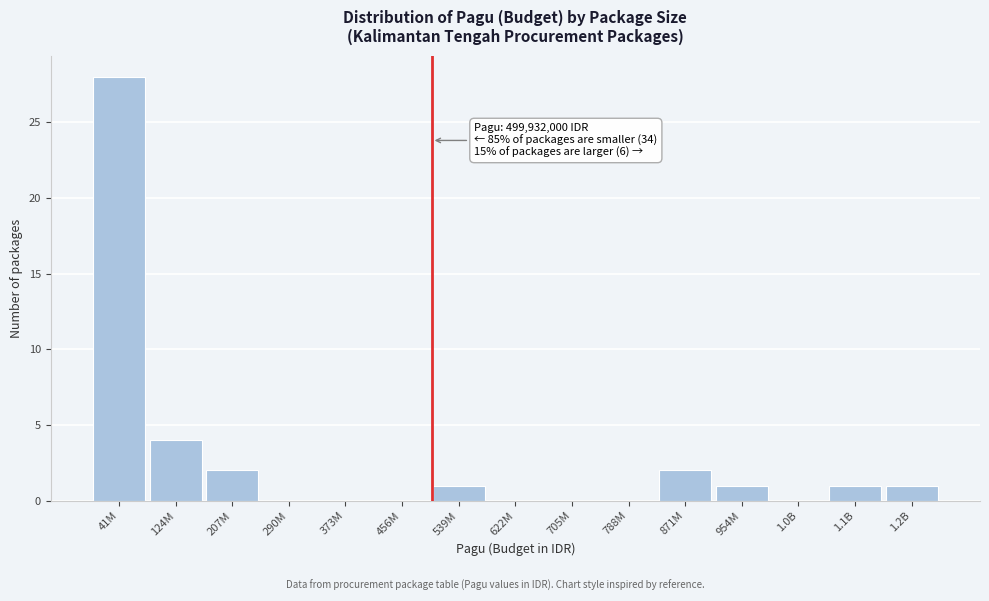

Reading right to left, transcribe all the data shown in this chart.

1.2B=1	1.1B=1	1.0B=0	954M=1	871M=2	788M=0	705M=0	622M=0	539M=1	456M=0	373M=0	290M=0	207M=2	124M=4	41M=28